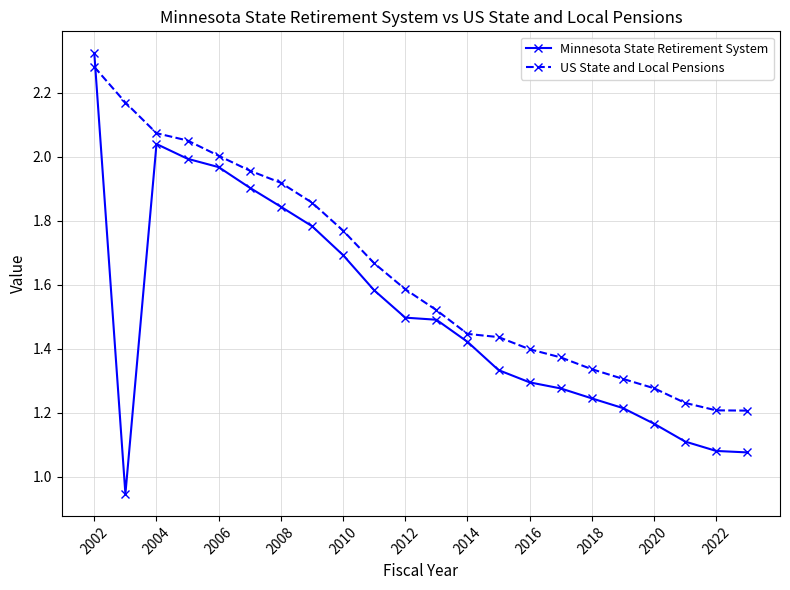

Which series has the widest spread of values?

Minnesota State Retirement System